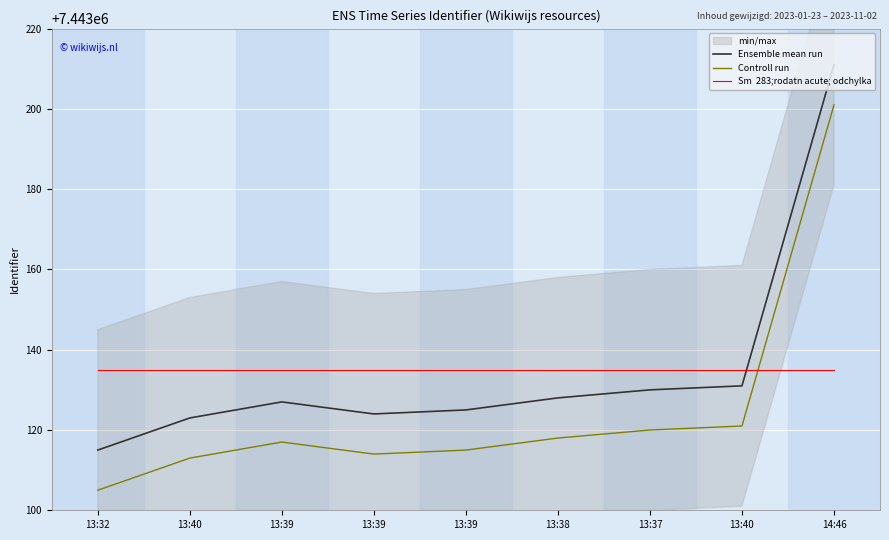

True or false: Sm  283;rodatn acute; odchylka has a value of 7443134.9 at 13:40.

True